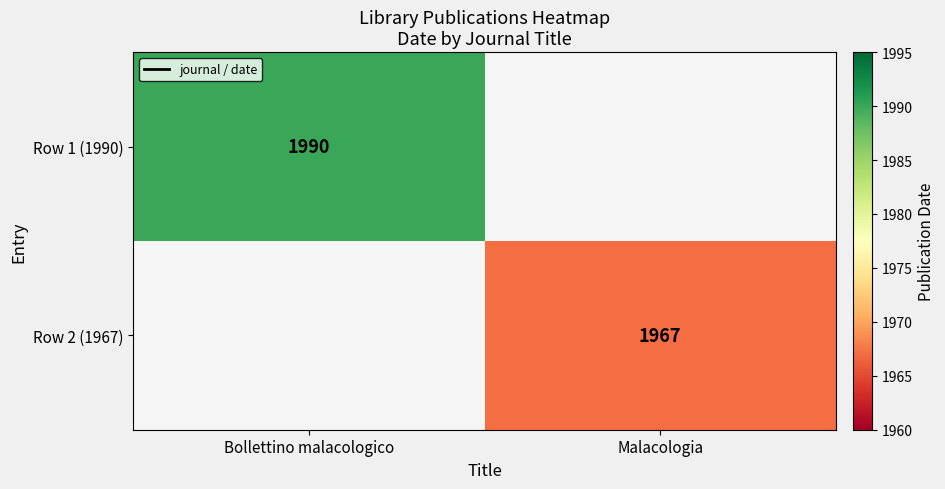

At which category does the chart reach its minimum across all series?

Malacologia